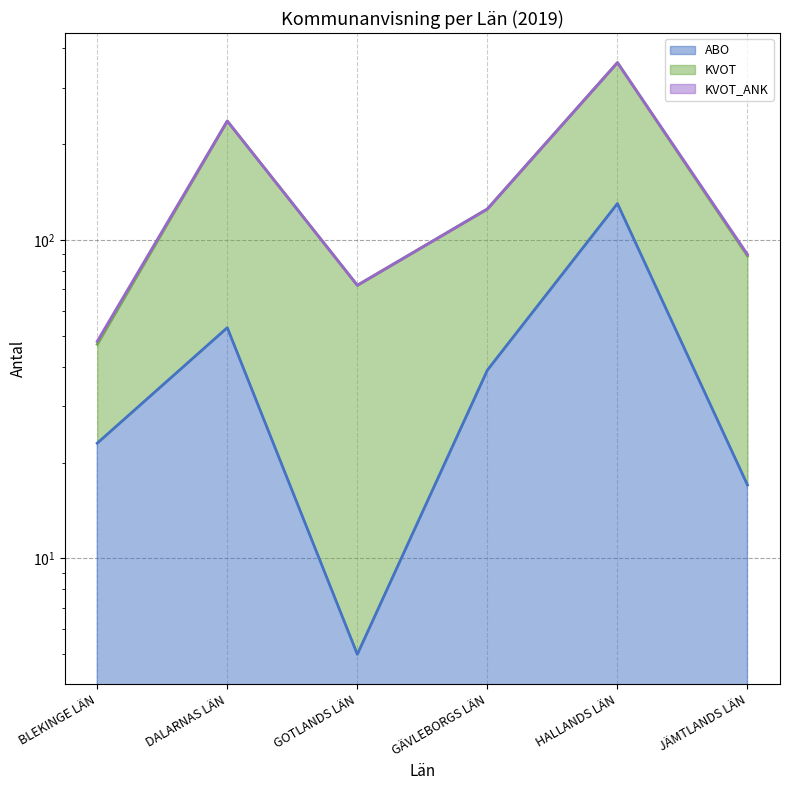

True or false: KVOT has a value of 322 at DALARNAS LÄN.

False